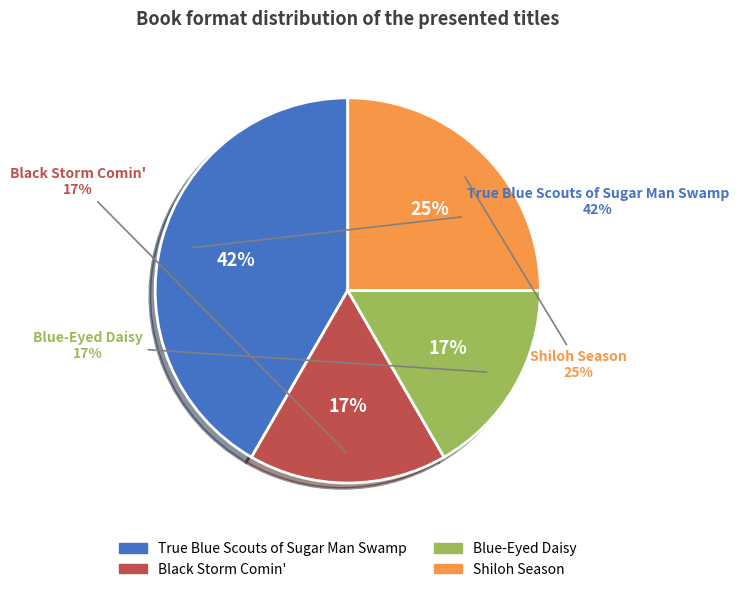

What is the ratio of the value at True Blue Scouts of Sugar Man Swamp to the value at Blue-Eyed Daisy?

2.5